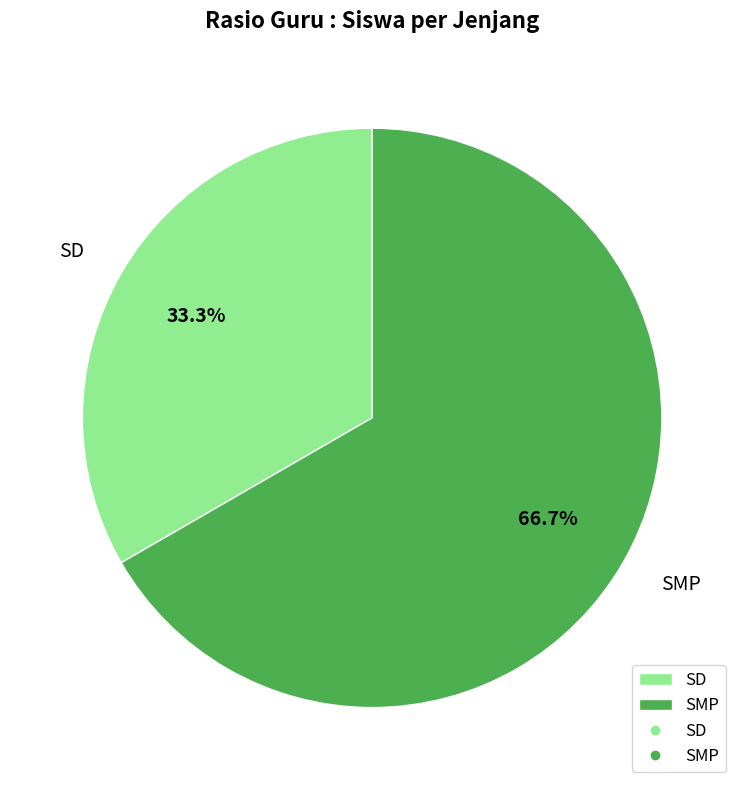

To the nearest percent, what portion does SMP represent?

67%